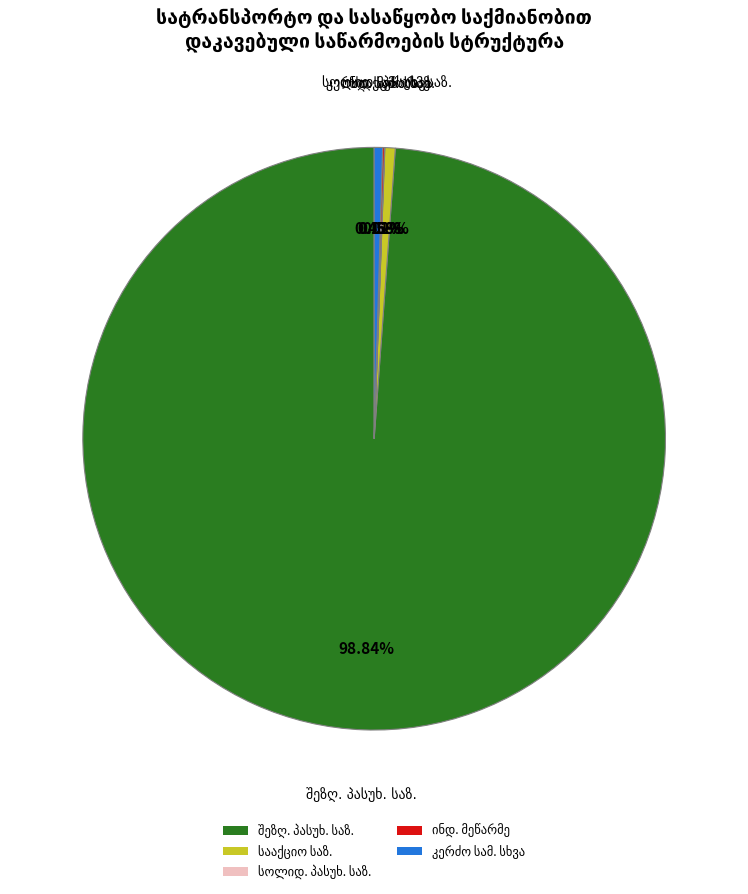

Does any single category account for the majority?

Yes